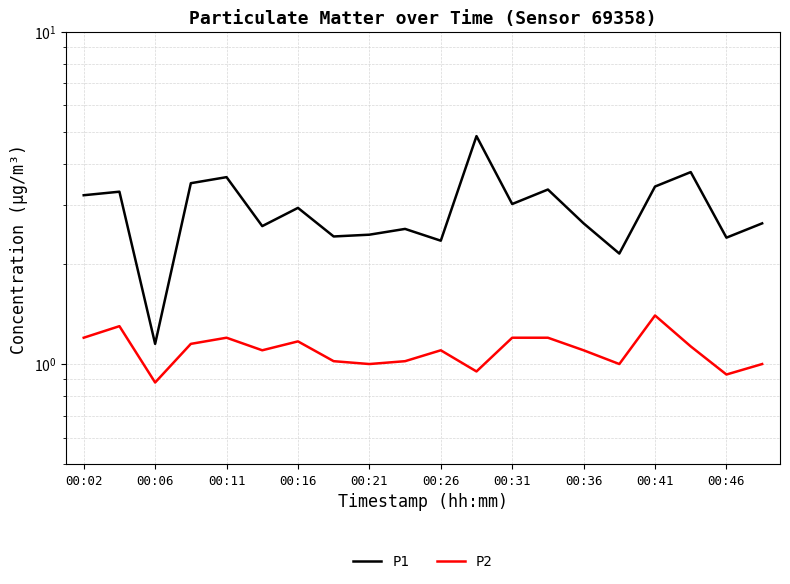

Which series has the largest total across all categories?

P1